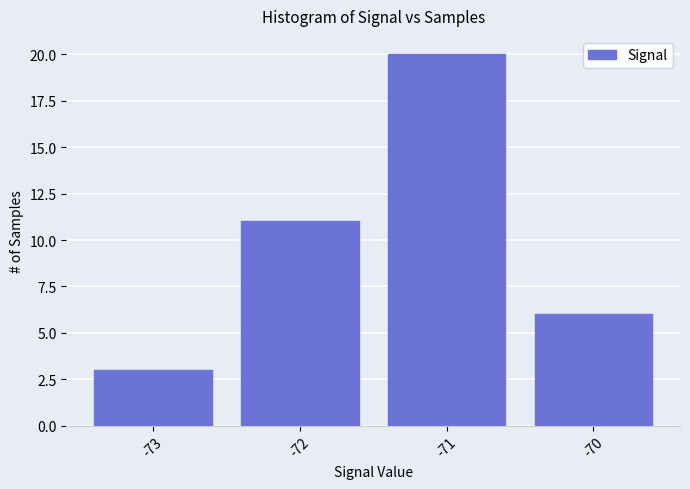

List the labels in order of value, smallest first.

-73, -70, -72, -71